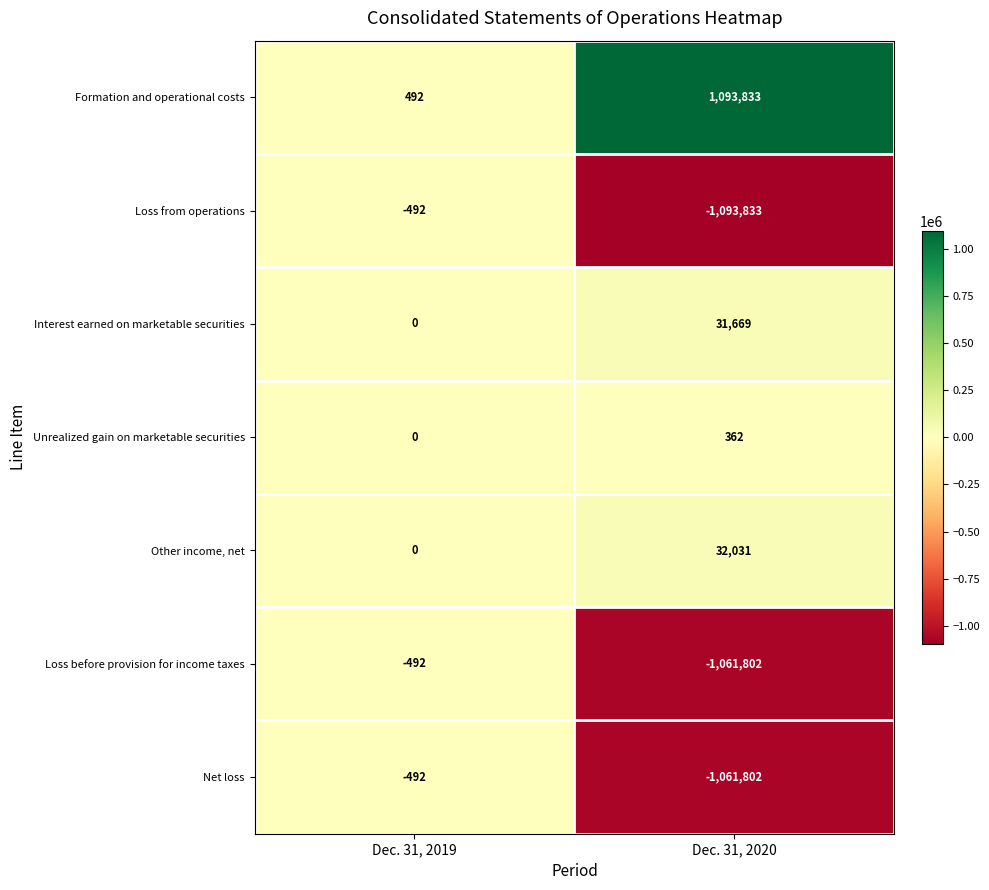

The value of Net loss at Dec. 31, 2020 is -1061802. True or false?

True